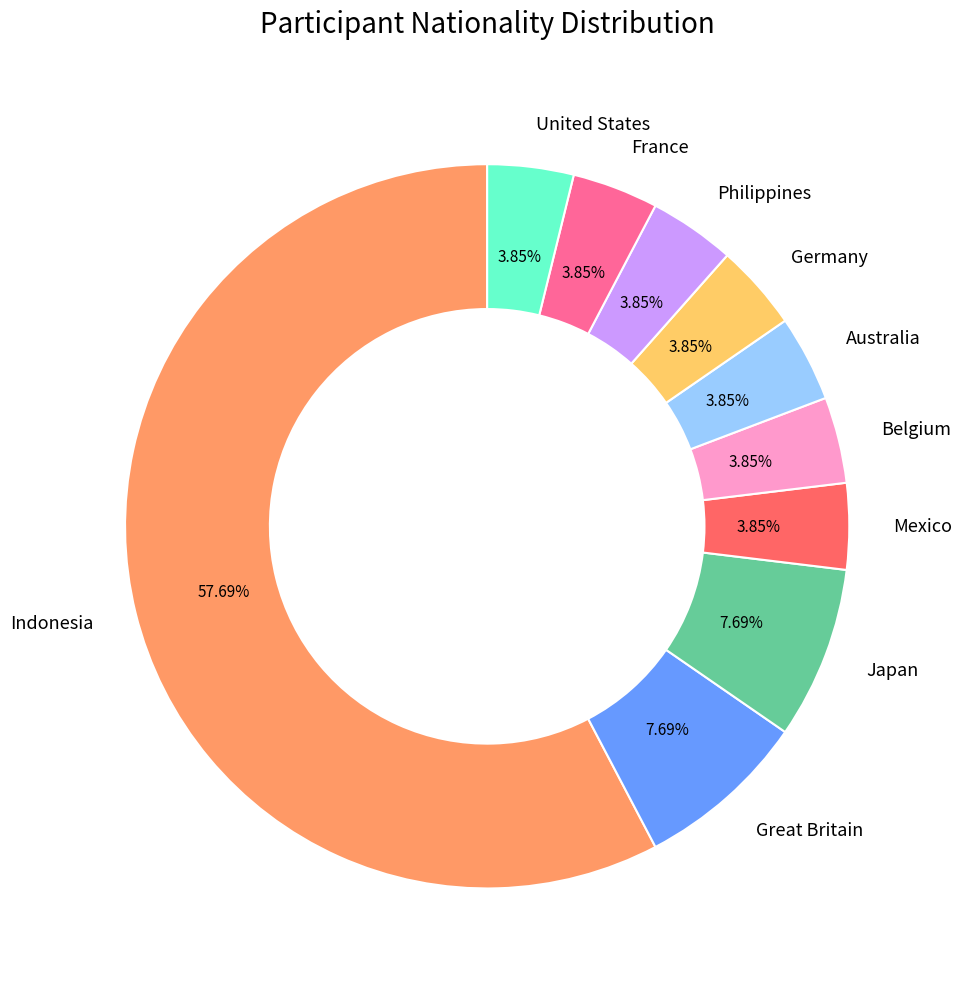

To the nearest percent, what percentage of the pie is Australia?

4%